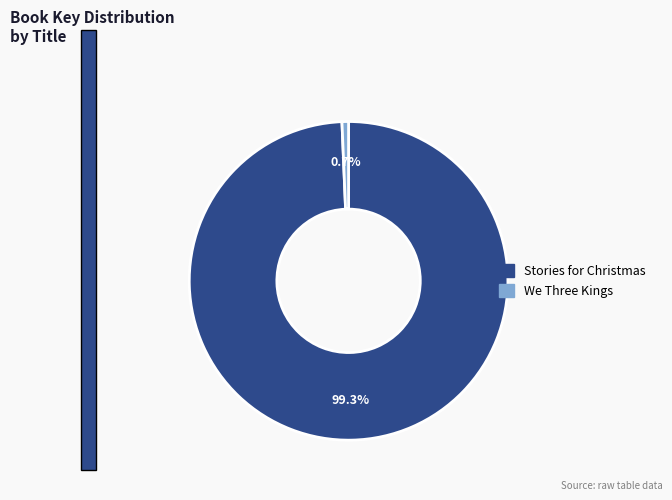

Do We Three Kings and Stories for Christmas together represent more than half of the pie?

Yes